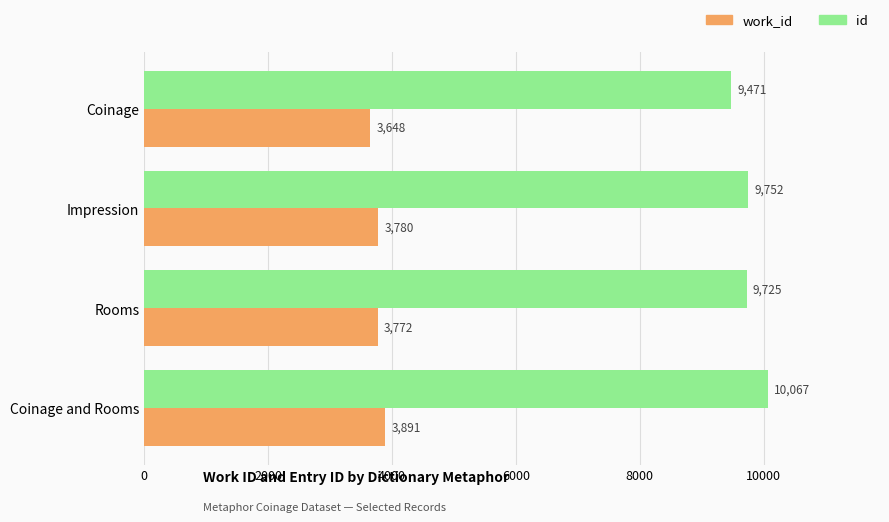

At Impression, list the series in order from largest to smallest.

id, work_id